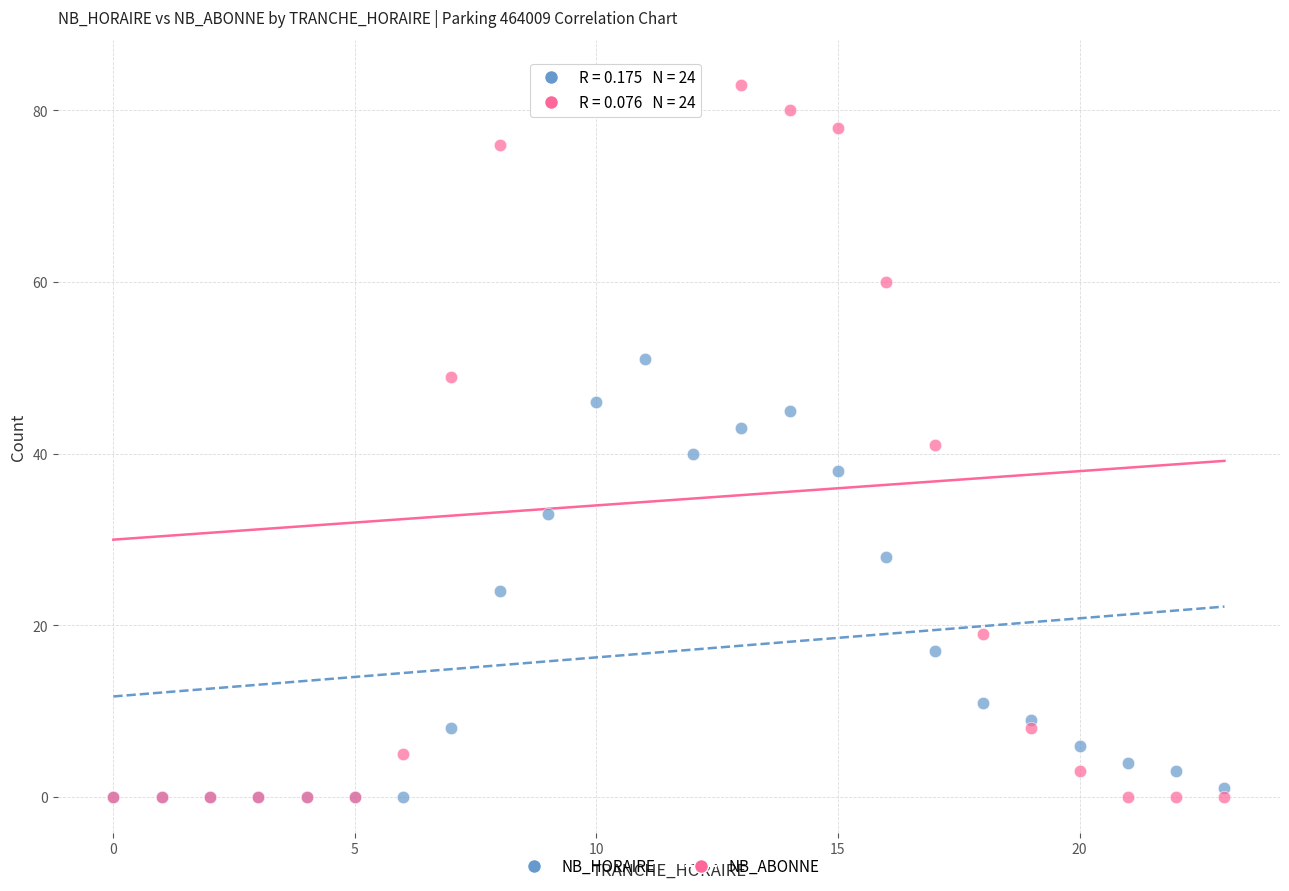

In the NB_HORAIRE series, what Y value is closest to 25?

24